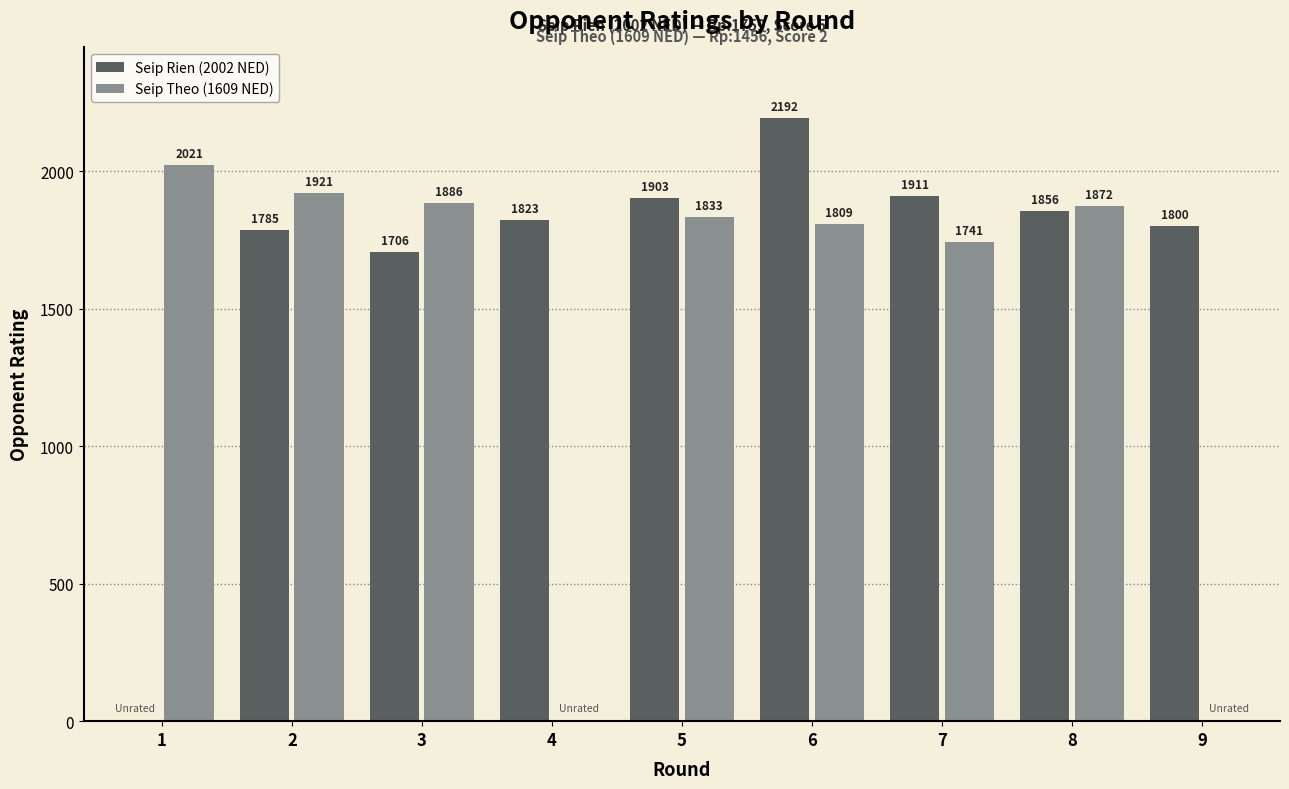

Which category has the highest value in the Seip Rien (2002 NED) series?

6